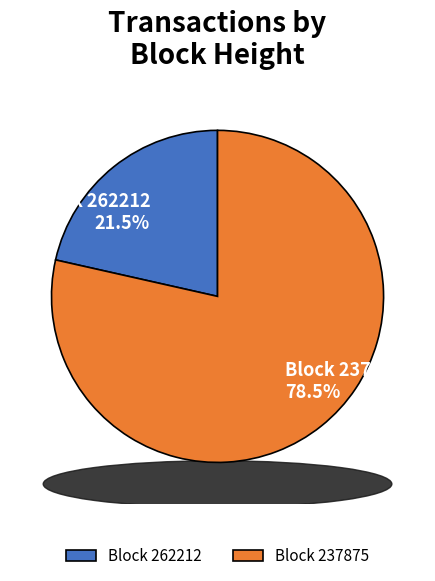

What is the smallest slice in the pie chart?

262212